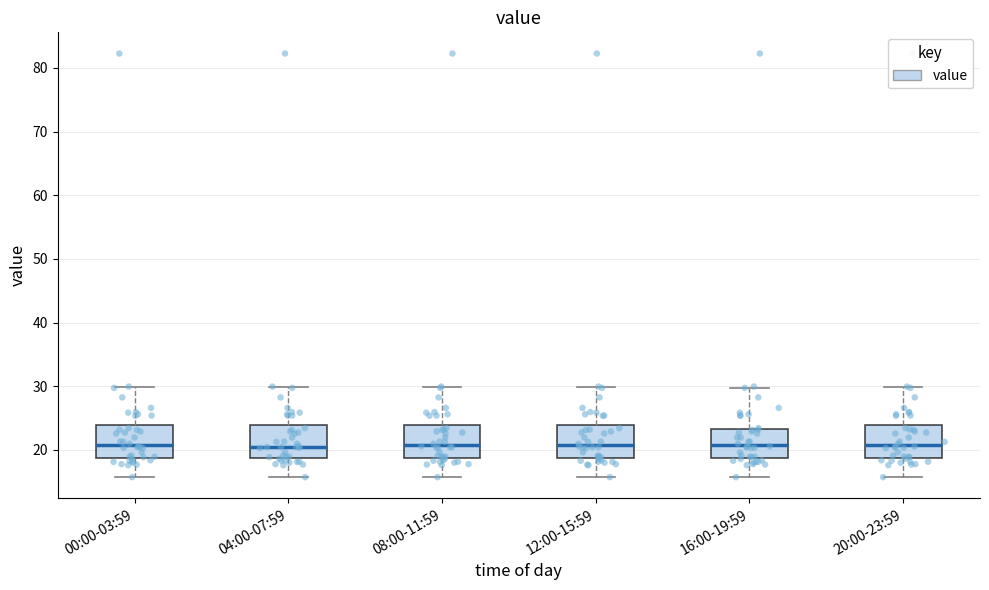

Reading left to right, read every box against the y-axis: the position of its median line, the range the box covers, and the ends of its whiskers. The values are not printed on the chart, so give them approximately, as read against the axis.

00:00-03:59: median 21, box 19 to 24, whiskers 16 to 30
04:00-07:59: median 21, box 19 to 24, whiskers 16 to 30
08:00-11:59: median 21, box 19 to 24, whiskers 16 to 30
12:00-15:59: median 21, box 19 to 24, whiskers 16 to 30
16:00-19:59: median 21, box 19 to 23, whiskers 16 to 30
20:00-23:59: median 21, box 19 to 24, whiskers 16 to 30